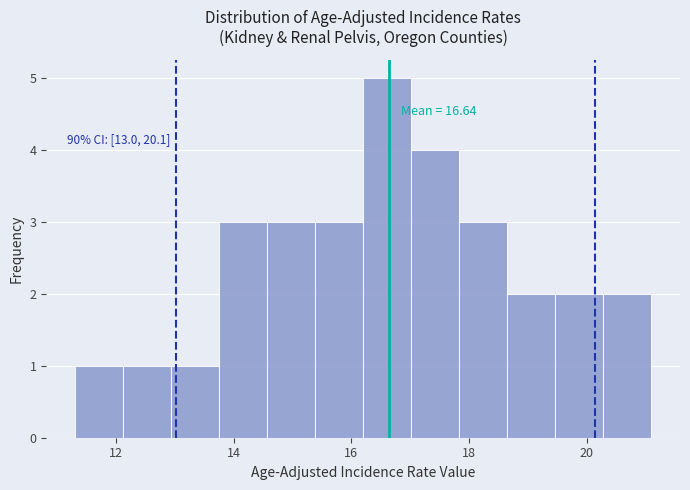

Over which range of the x-axis is the bar tallest?

16.2 to 17.0